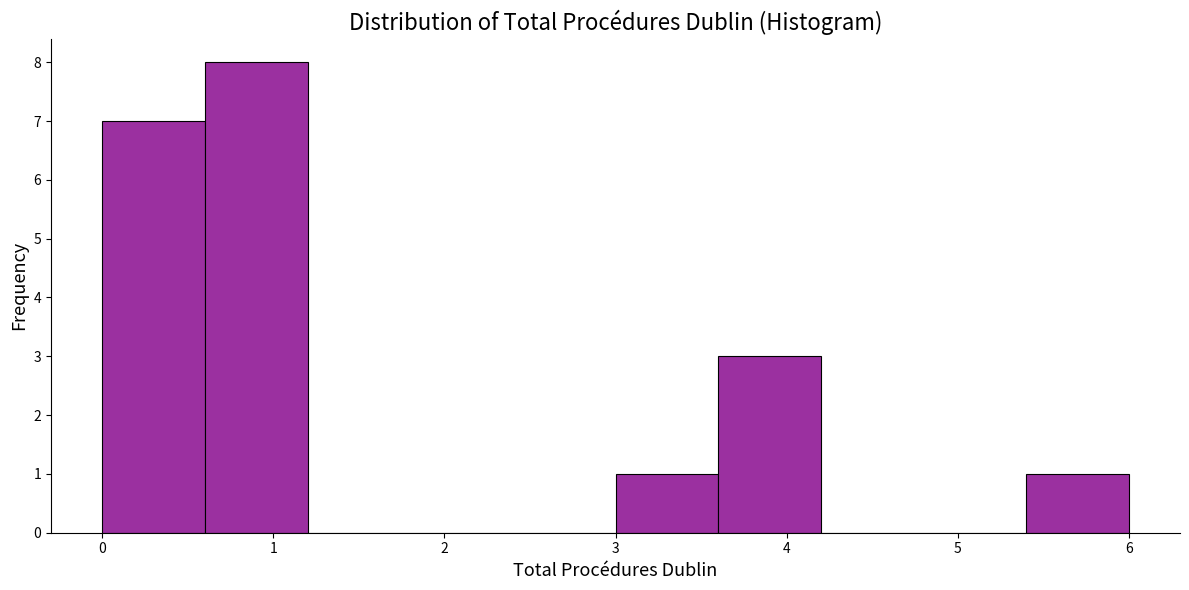

How tall is the bar that spans 5.4 to 6.0 on the x-axis? The values are not printed on the chart, so give them approximately, as read against the axis.

1